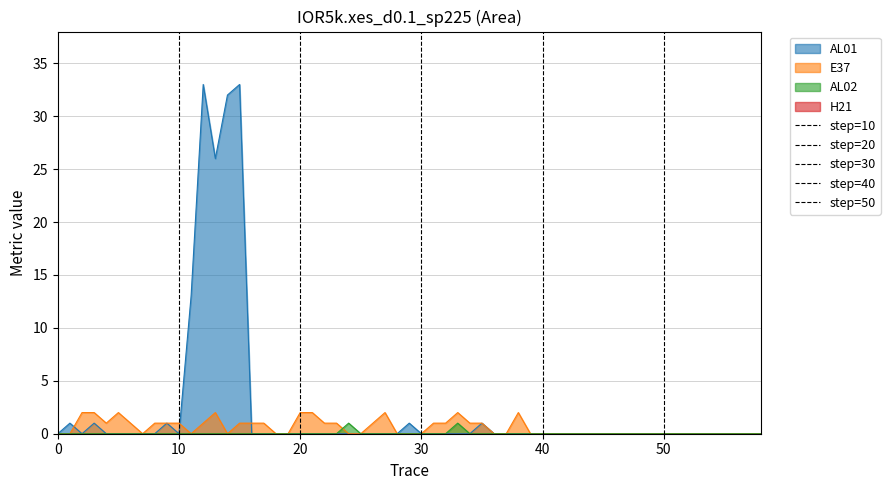

What is the sum of all step=20 values?

1